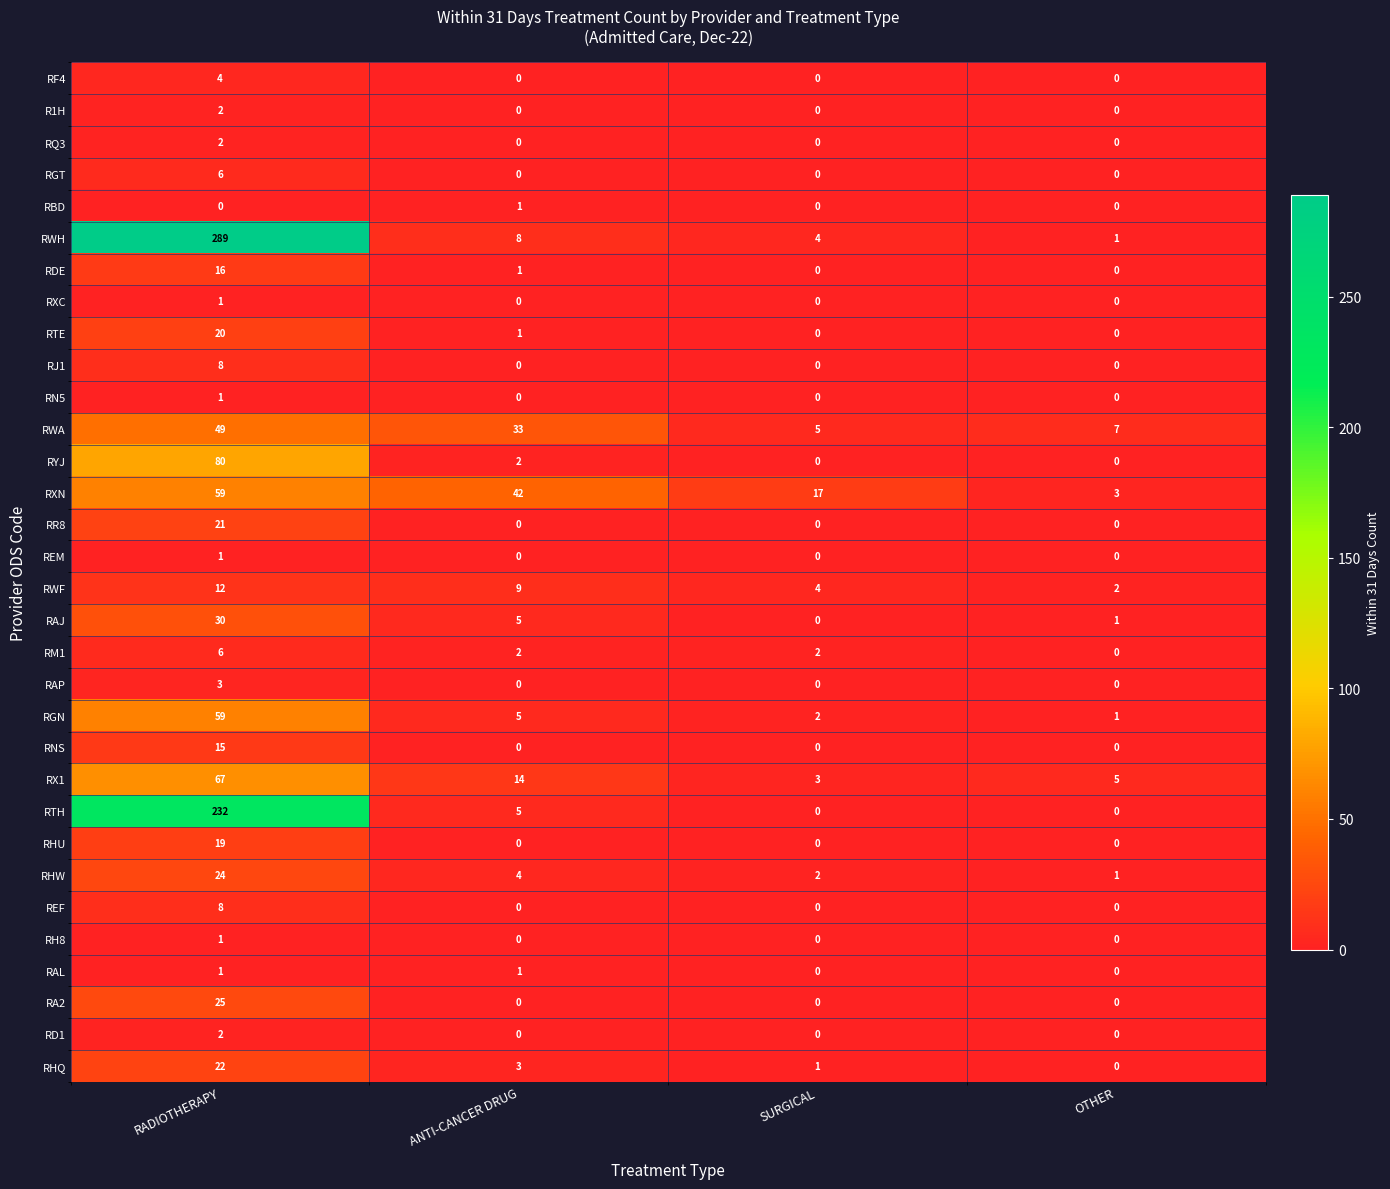

At which category is the sum across all series the highest?

RADIOTHERAPY